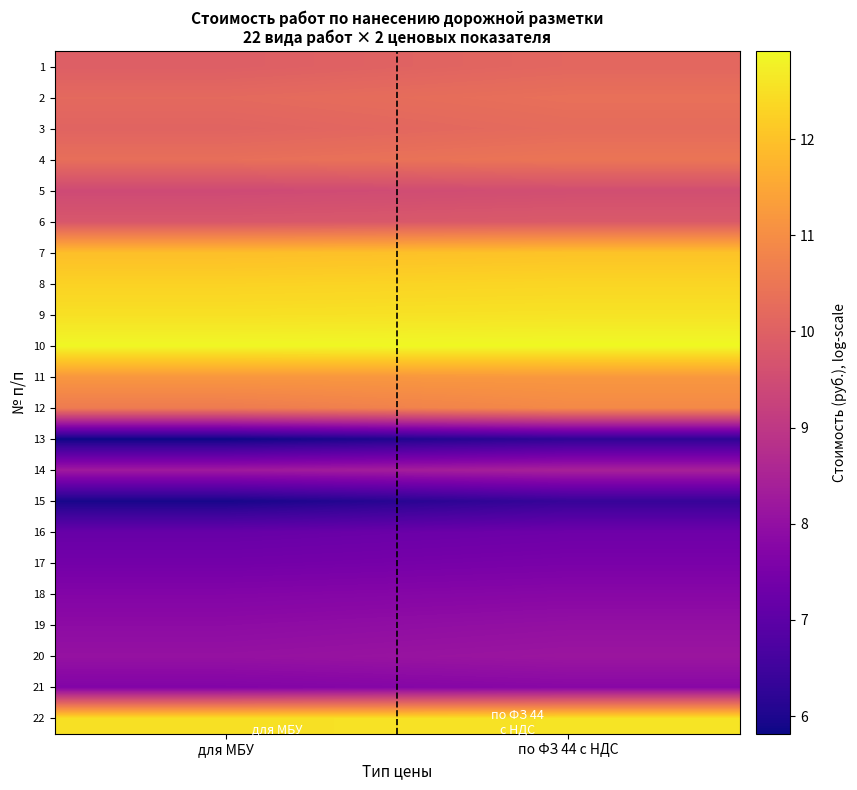

Which has a higher value, по ФЗ 44 с НДС or для МБУ?

по ФЗ 44 с НДС